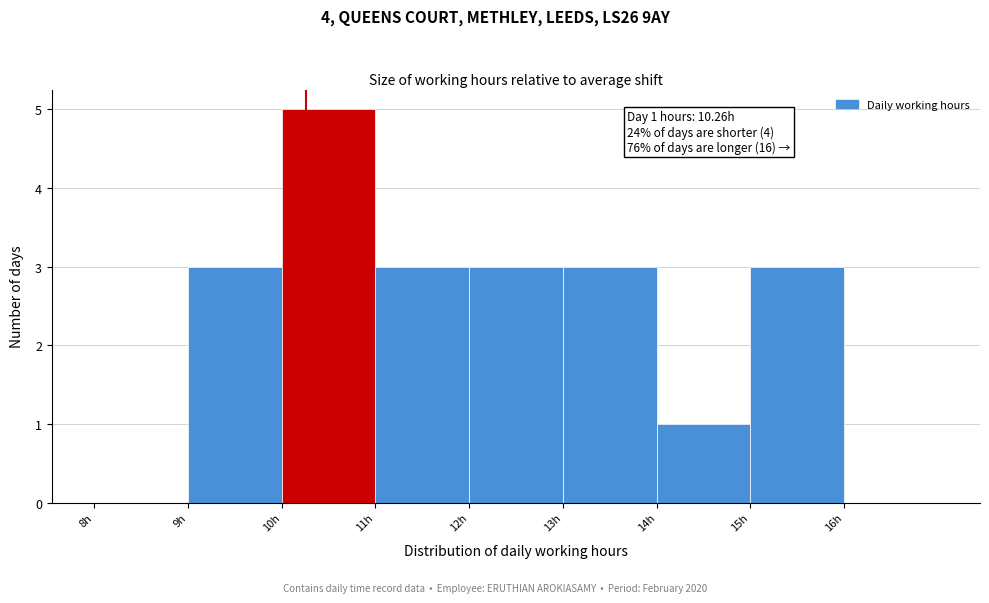

Over which range of the x-axis is the bar tallest?

10 to 11